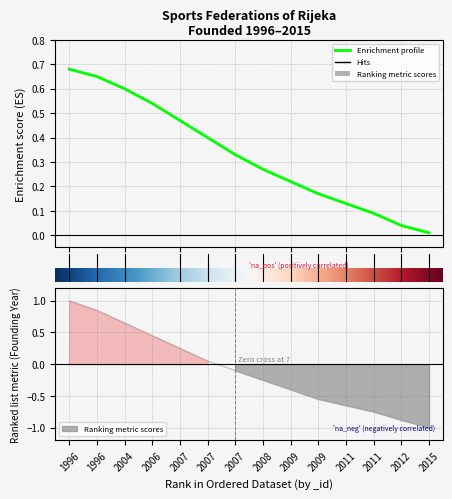

What is the difference between the maximum and minimum values in the Enrichment profile series?

0.7